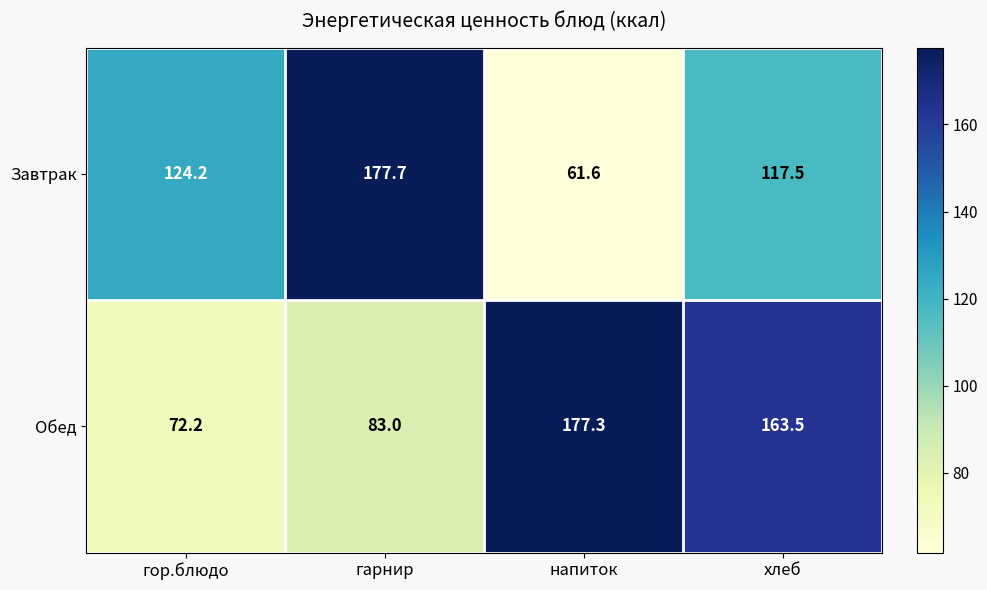

Reading left to right, extract all data points from this chart.

Завтрак: 124.2	177.7	61.6	117.5
Обед: 72.2	83.0	177.3	163.5